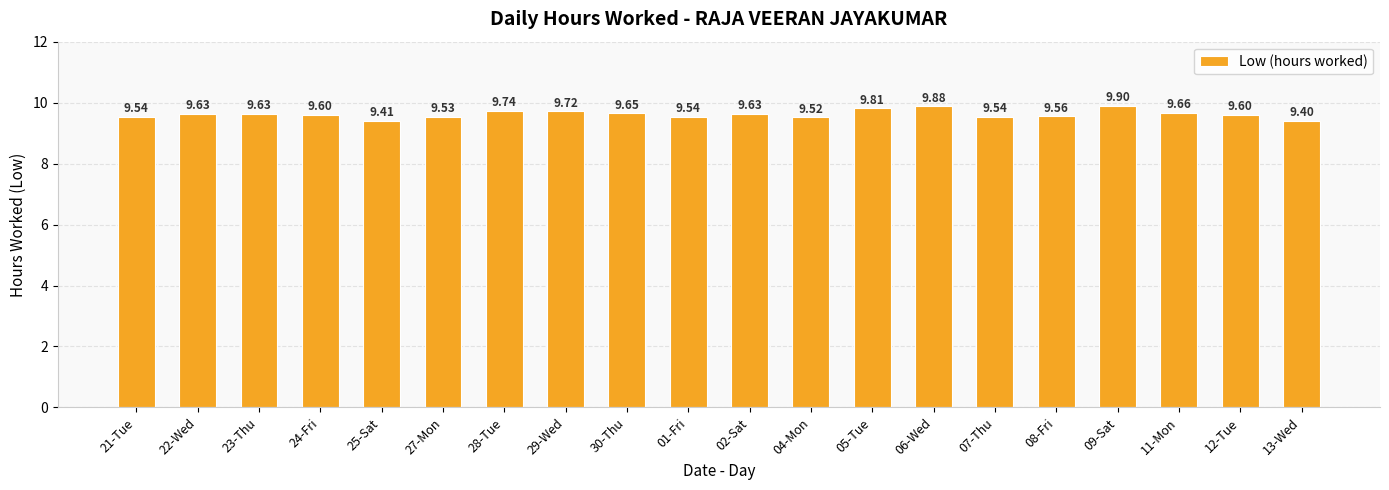

What is the difference between the second highest and minimum values?

0.5